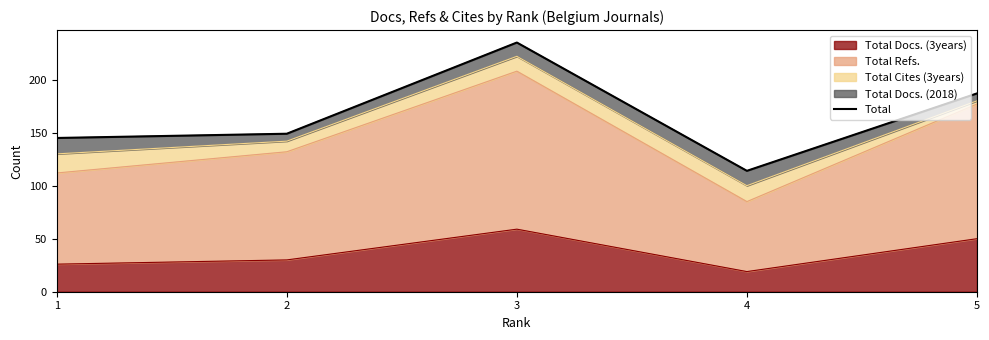

What is the difference between the values at 3 and 4?

121